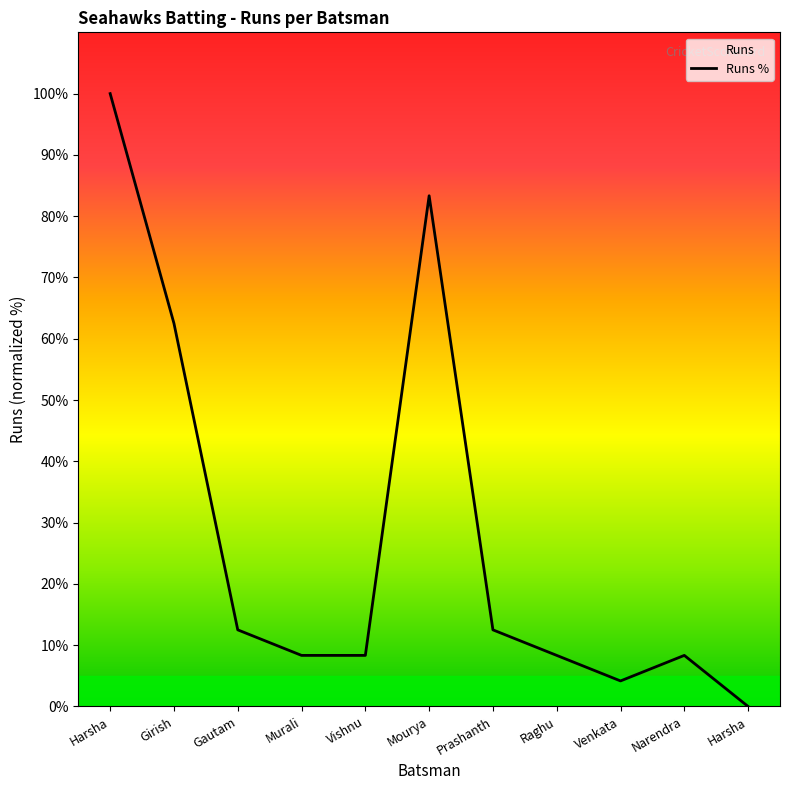

What is the value of the 4th point from the left?

8.3